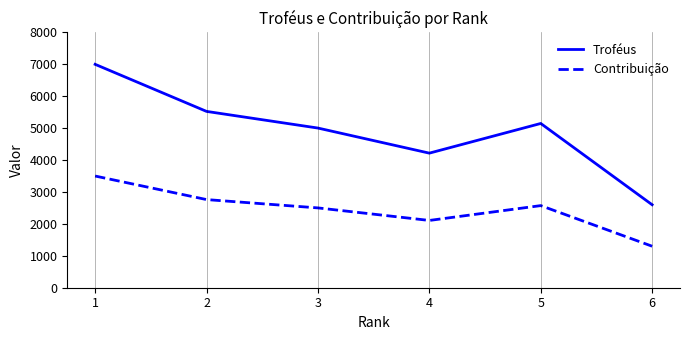

What is the average value of the Contribuição series?

2457